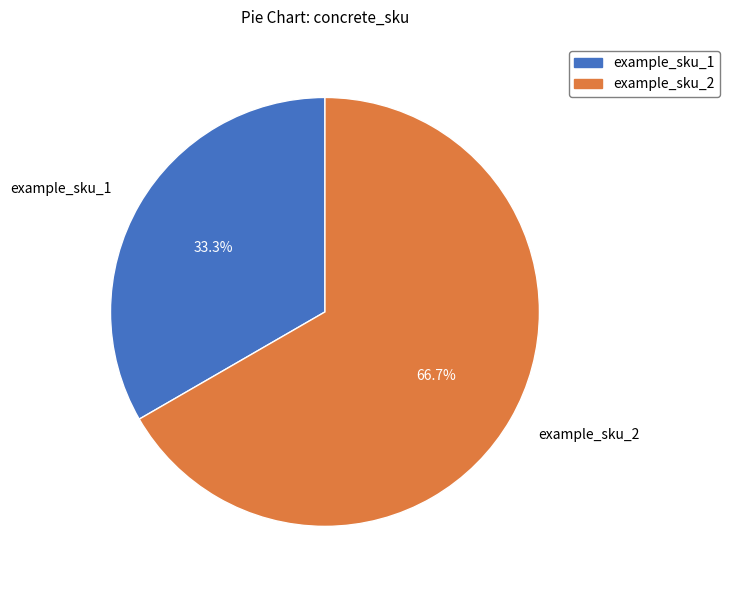

Between example_sku_2 and example_sku_1, which is larger?

example_sku_2